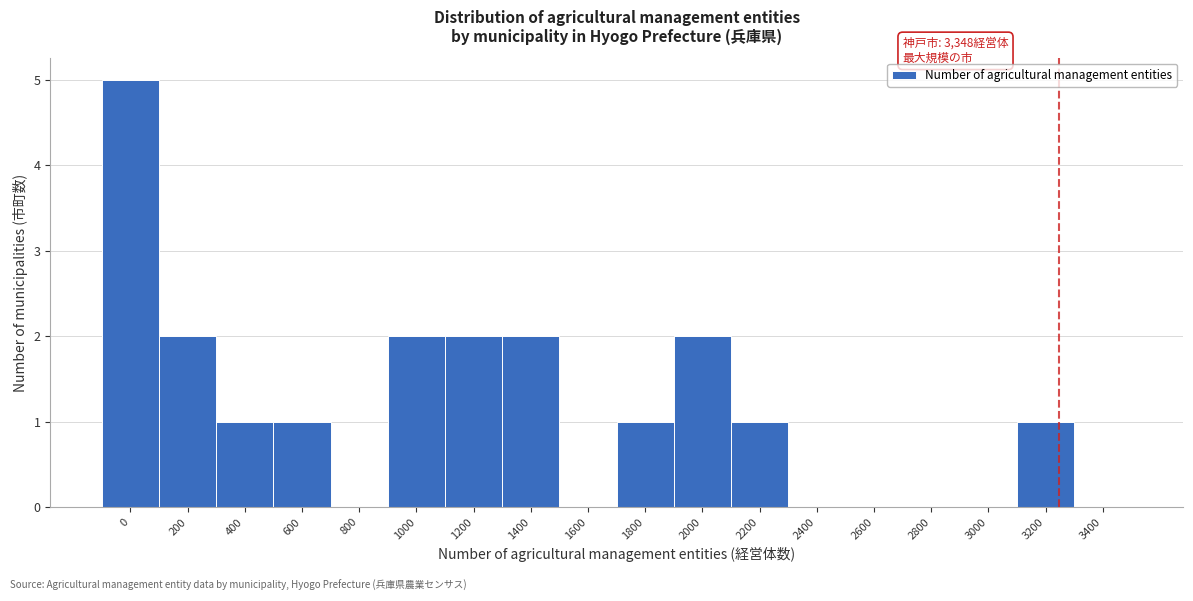

Reading right to left, transcribe all the data shown in this chart.

3400=0	3200=1	3000=0	2800=0	2600=0	2400=0	2200=1	2000=2	1800=1	1600=0	1400=2	1200=2	1000=2	800=0	600=1	400=1	200=2	0=5